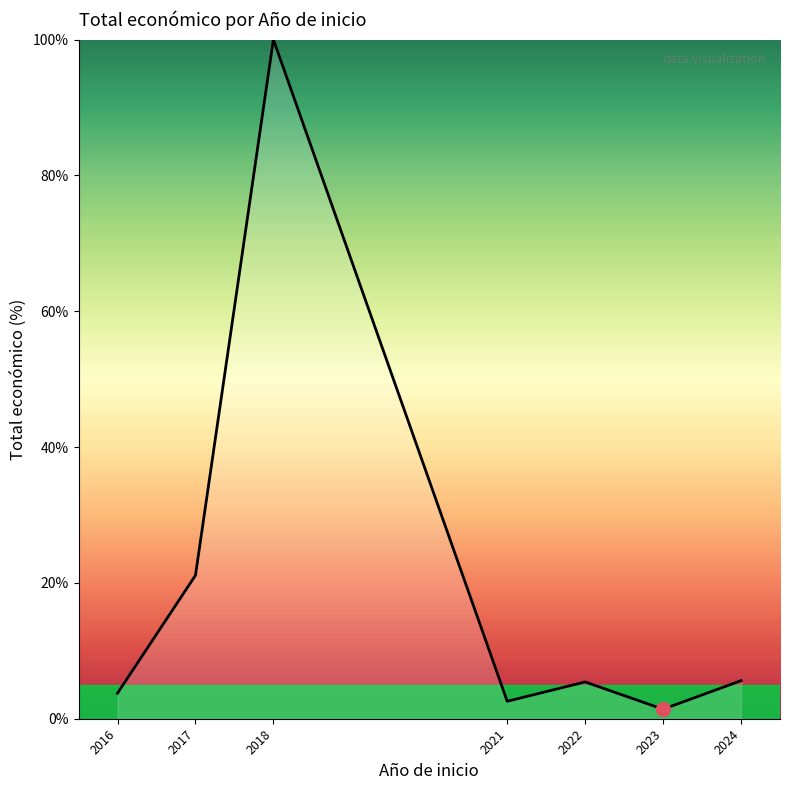

What is the ratio of the value at 2016 to the value at 2022?

0.7